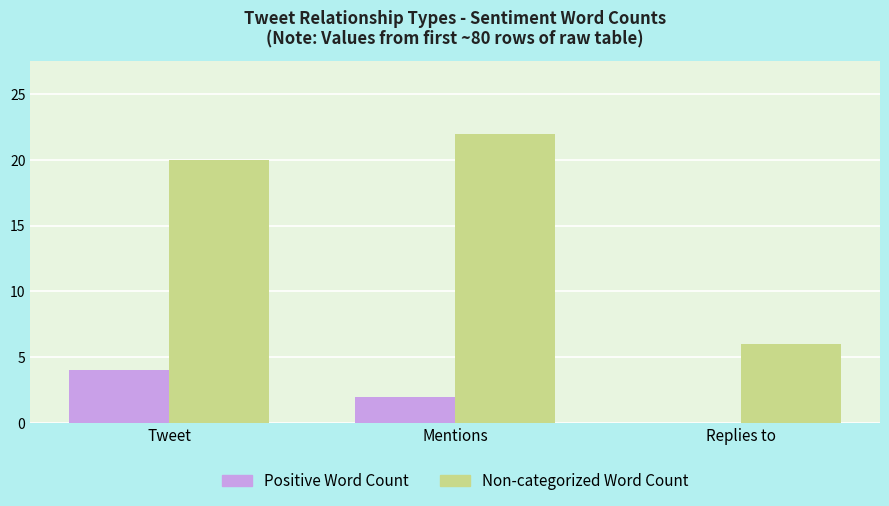

Count the Positive Word Count values in the range 0 to 4.

3